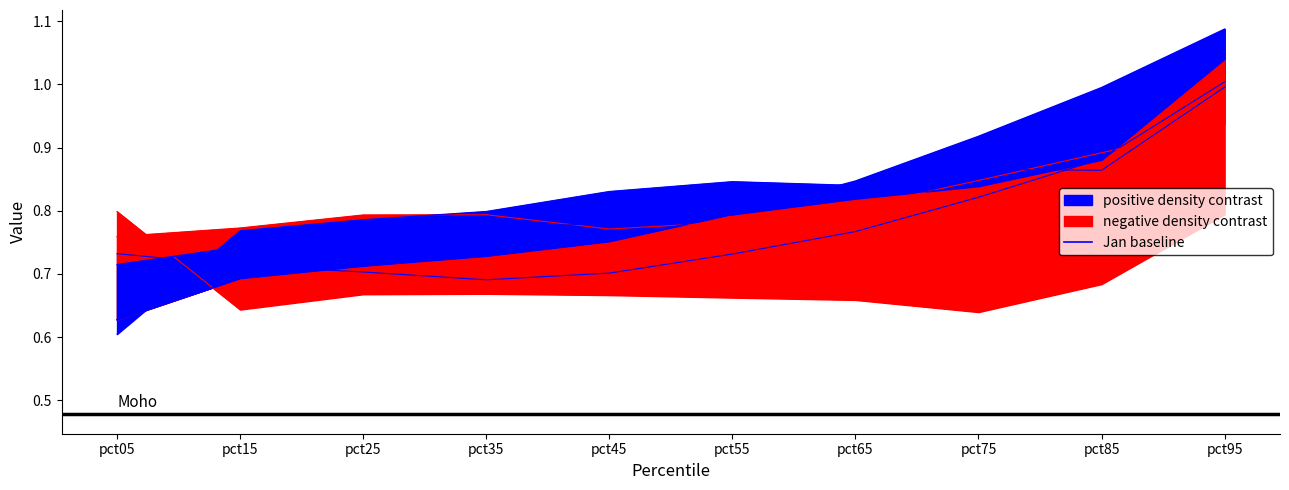

What is the smallest value displayed?

0.6